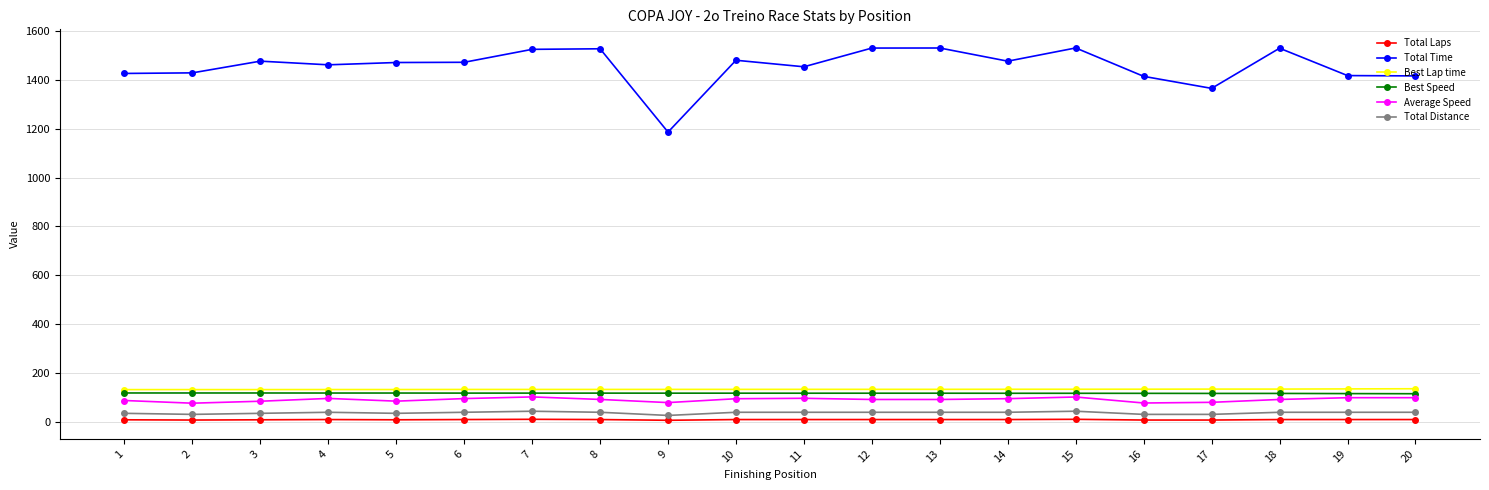

True or false: Total Laps and Best Speed intersect in this chart.

False